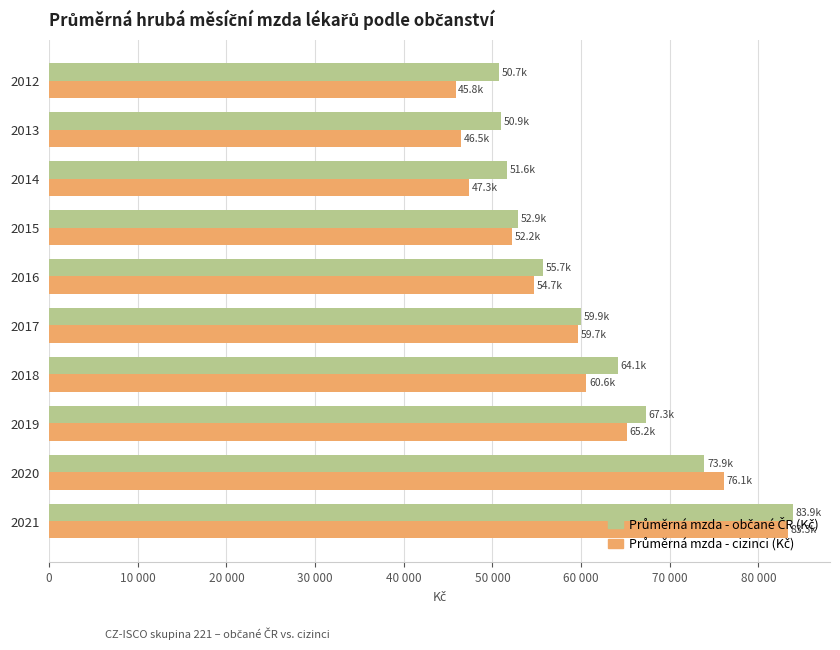

List the series in order of their peak value, lowest first.

Průměrná mzda - cizinci (Kč), Průměrná mzda - občané ČR (Kč)